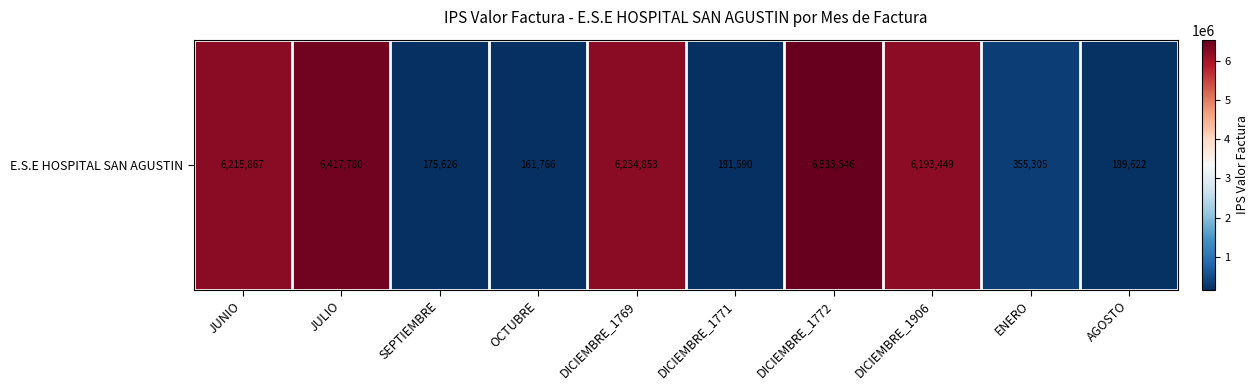

How many values are below 6193449?

5